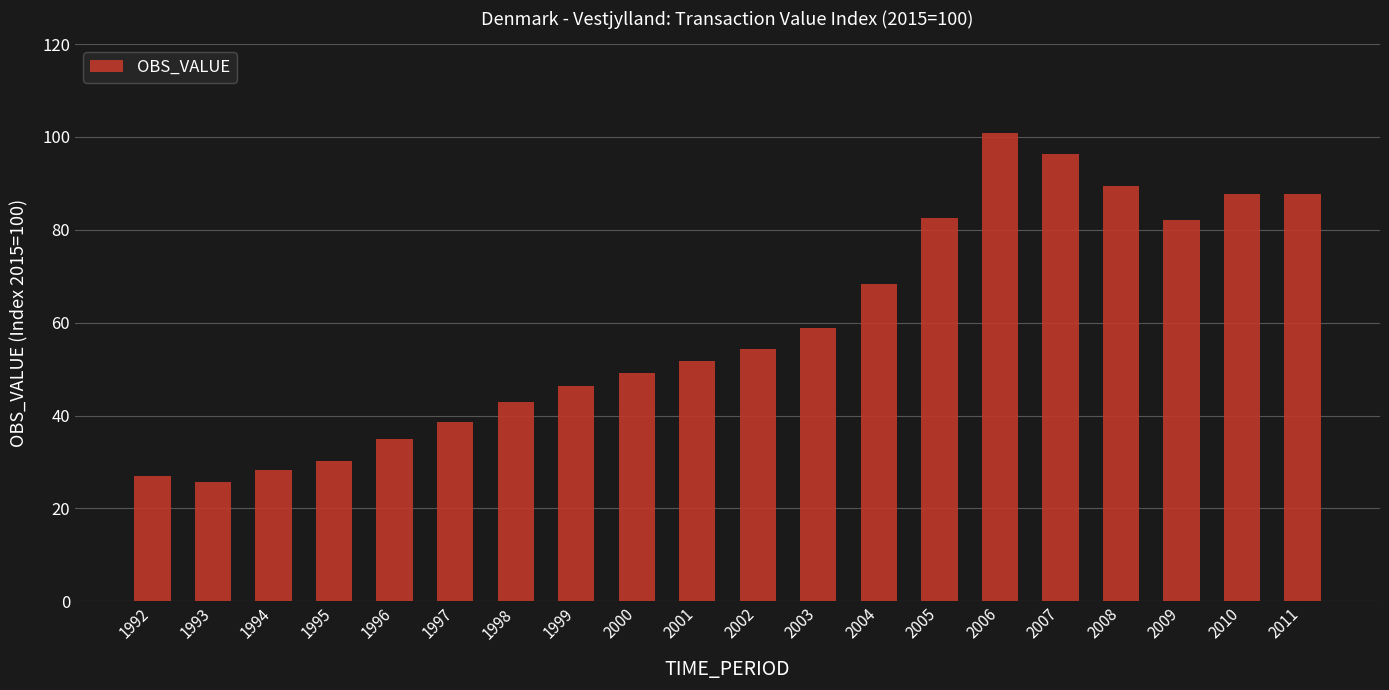

Reading left to right, what are all the values shown in this chart?

26.9	25.8	28.3	30.3	34.9	38.6	42.8	46.4	49.2	51.8	54.4	59.0	68.3	82.6	100.9	96.4	89.5	82.0	87.8	87.8